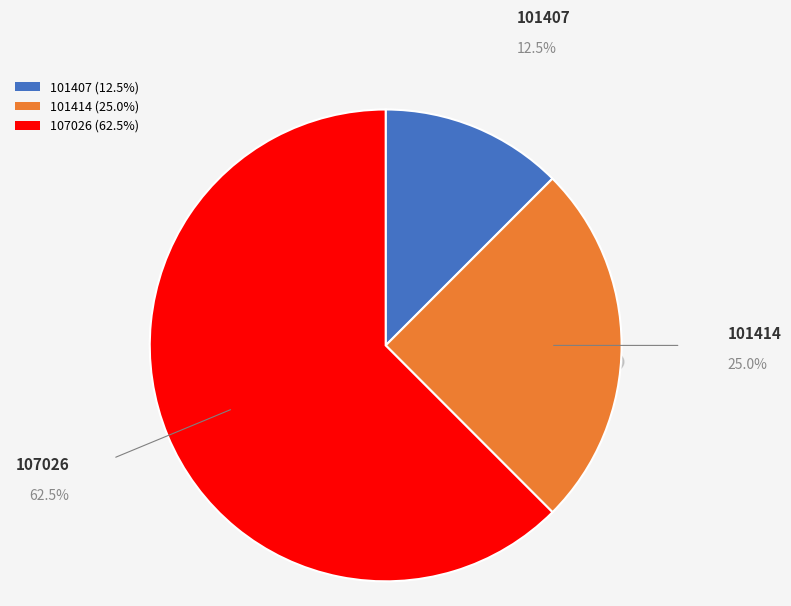

Combined, do 101407 and 107026 account for over 50%?

Yes